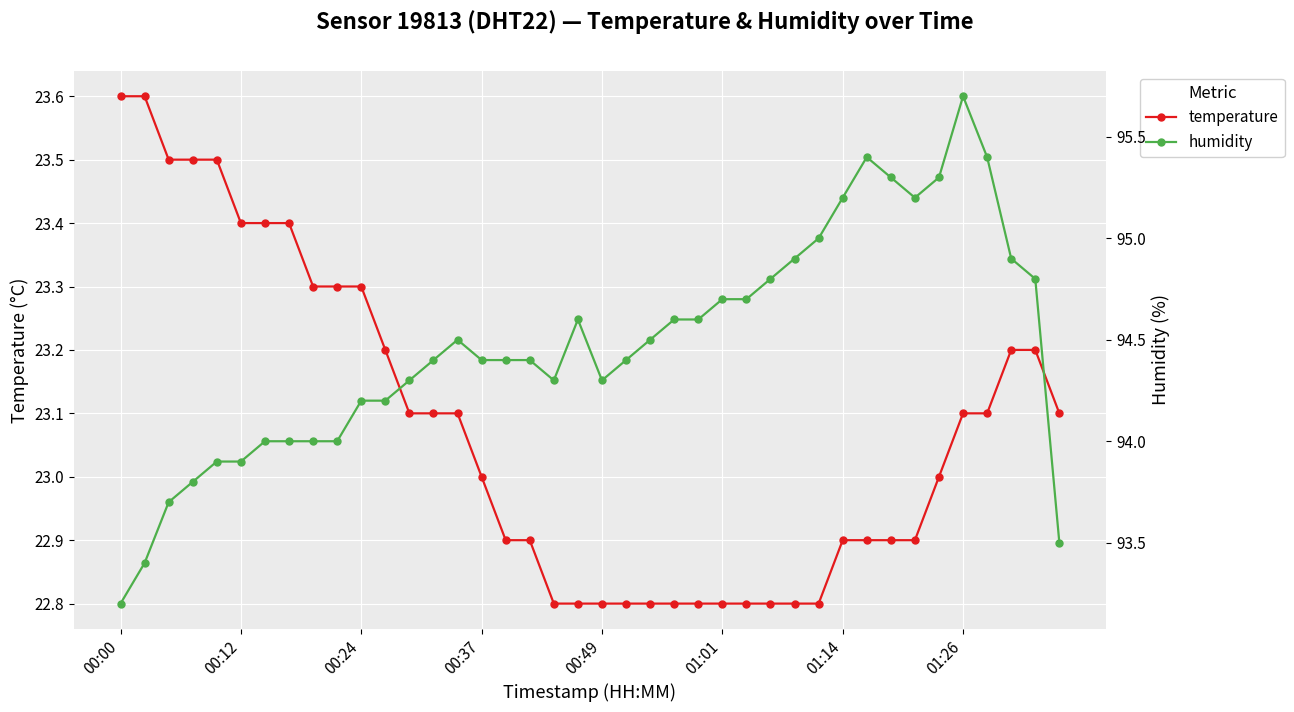

How many distinct data groups are displayed?

2